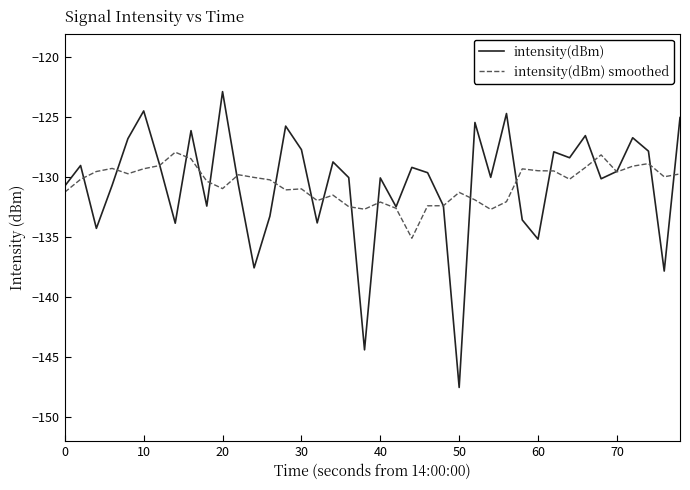

Which series has the largest range (max minus min)?

intensity(dBm)